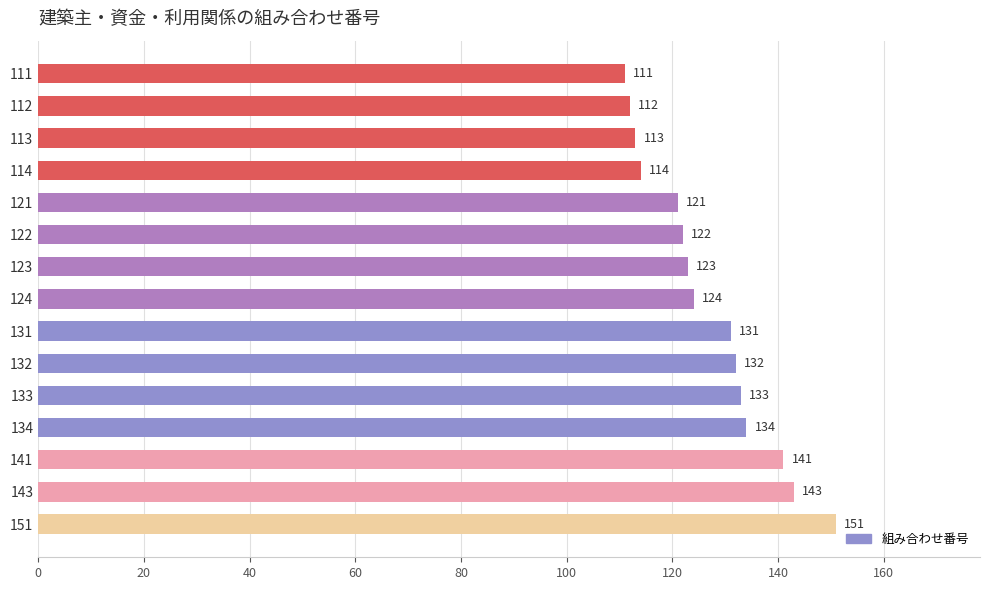

What is the sum of all values?

1905